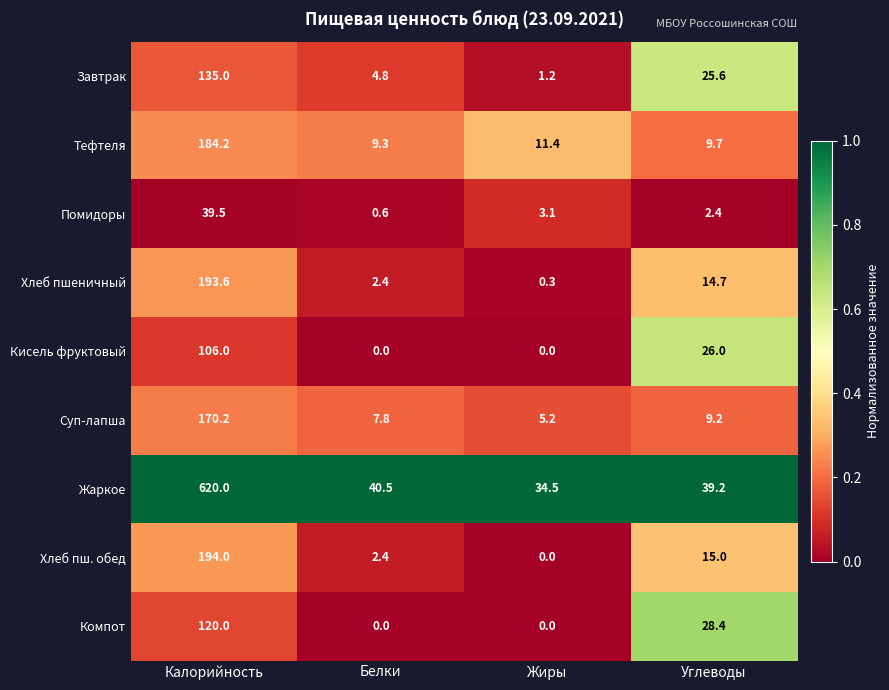

At which category is the sum across all series the highest?

Калорийность